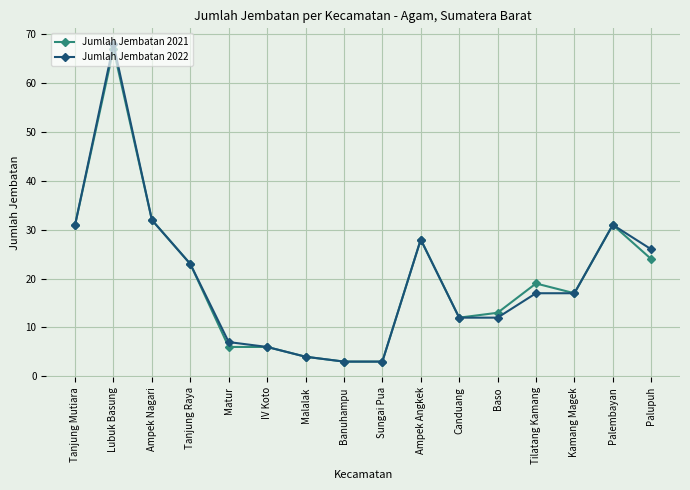

At which label does Jumlah Jembatan 2021 first exceed 19?

Tanjung Mutiara